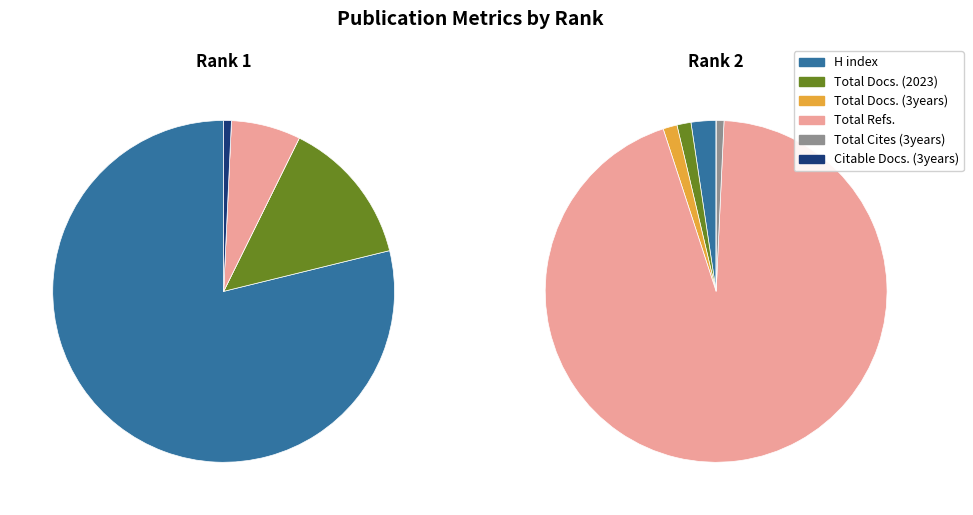

Which series has the largest range (max minus min)?

Total Refs.